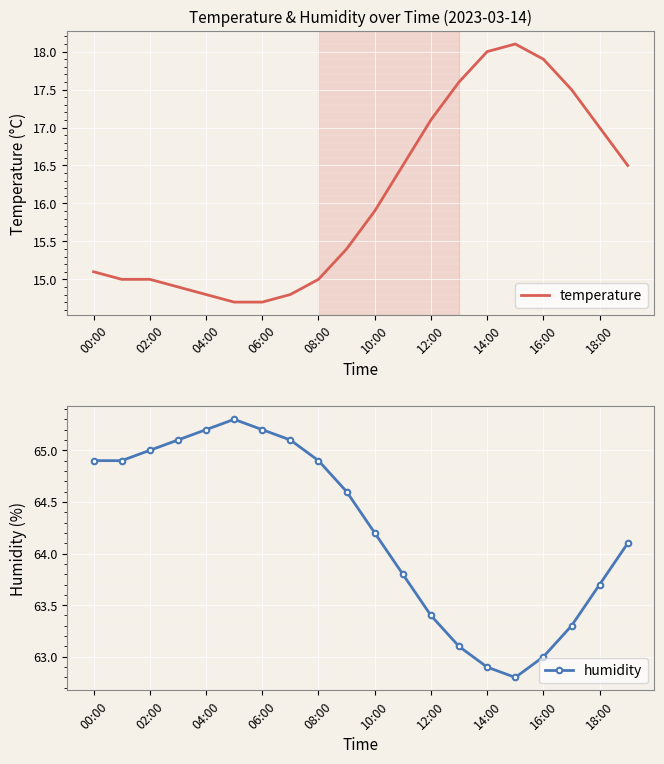

In humidity, how many points are lower than both neighbors (excluding endpoints)?

1